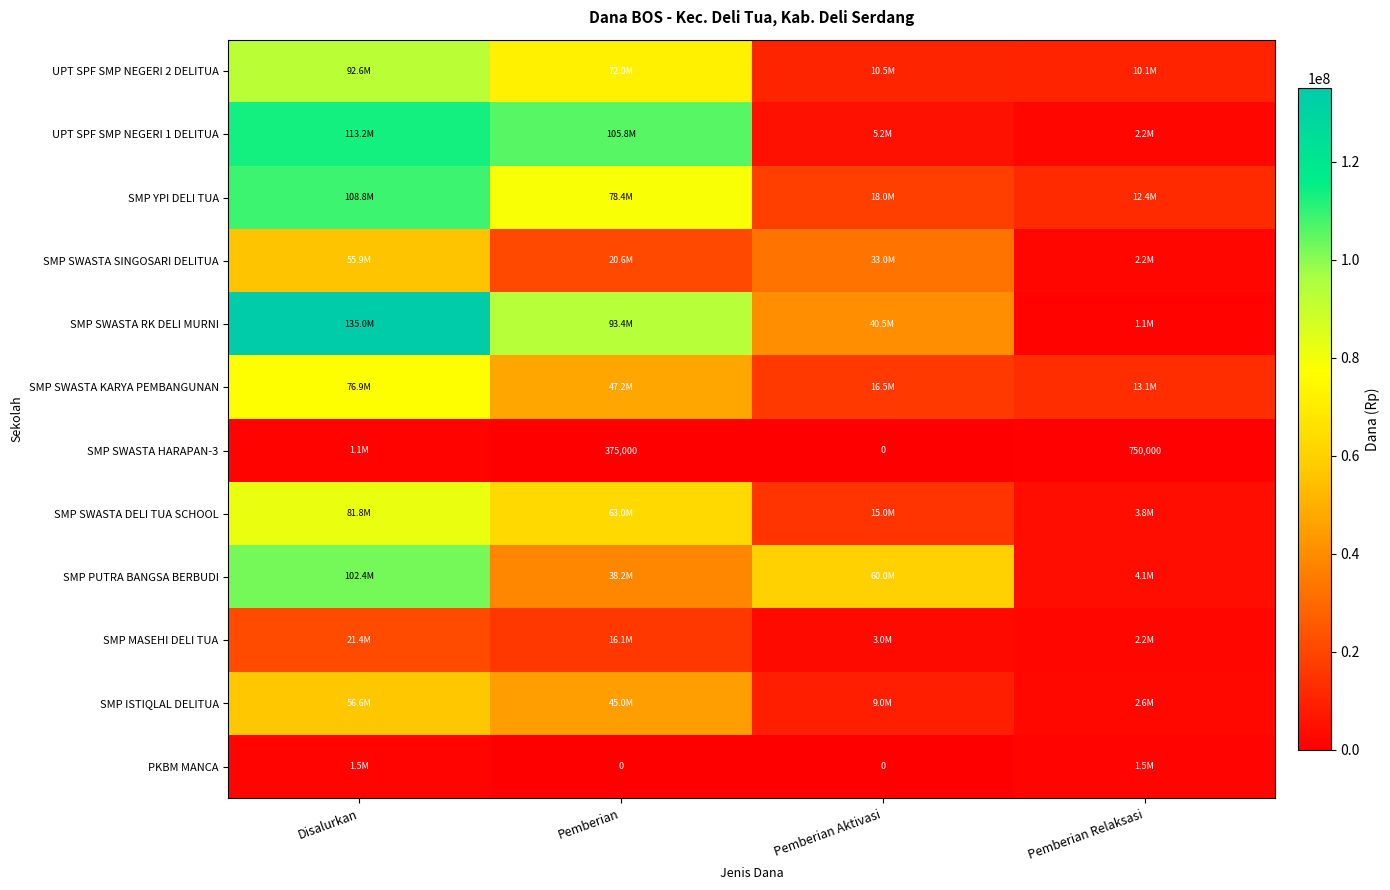

Is the value of SMP SWASTA DELI TUA SCHOOL at Disalurkan greater than the value of SMP SWASTA KARYA PEMBANGUNAN at Pemberian Relaksasi?

Yes